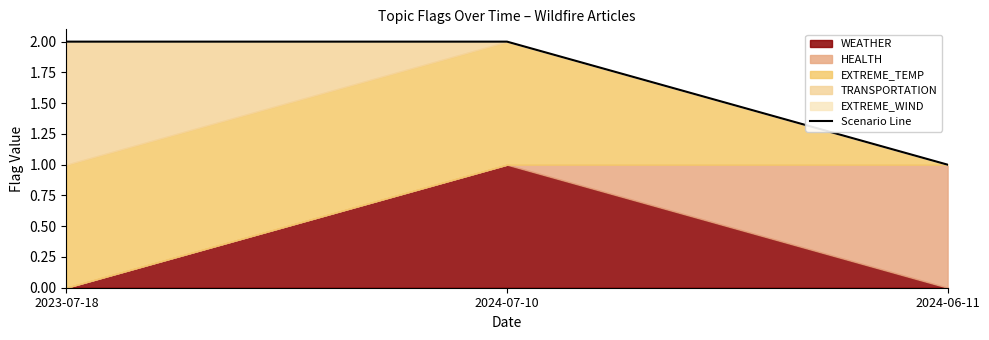

How many lines are shown in the chart?

1